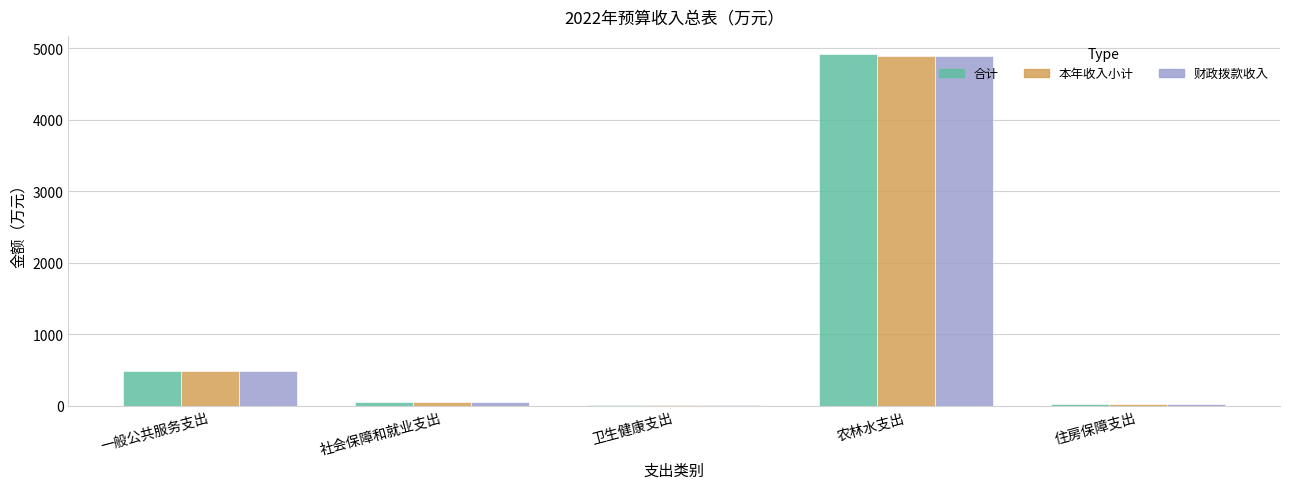

At which label does 财政拨款收入 first exceed 53?

一般公共服务支出